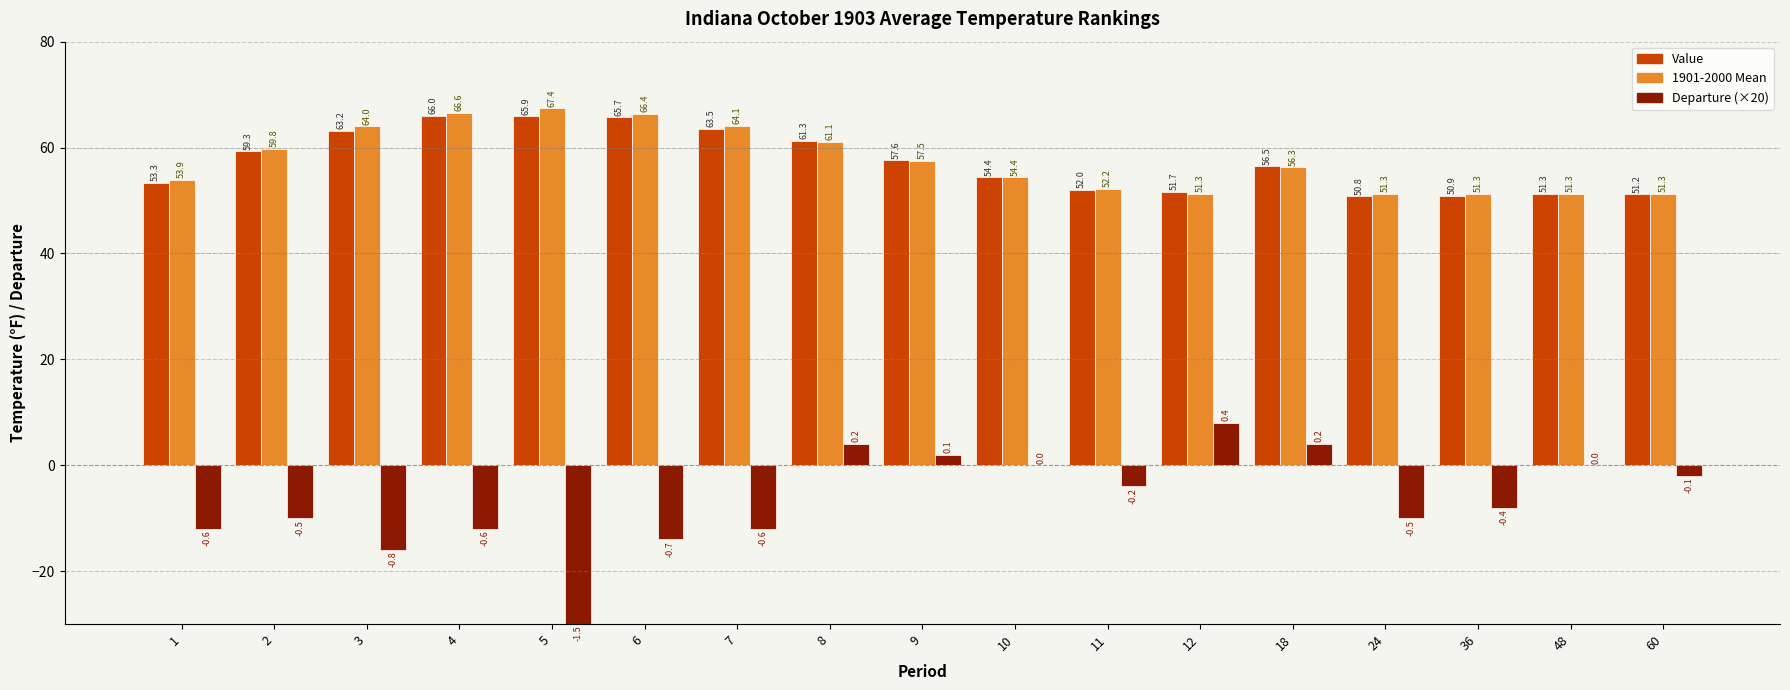

Which series has the largest range (max minus min)?

Departure (×20)